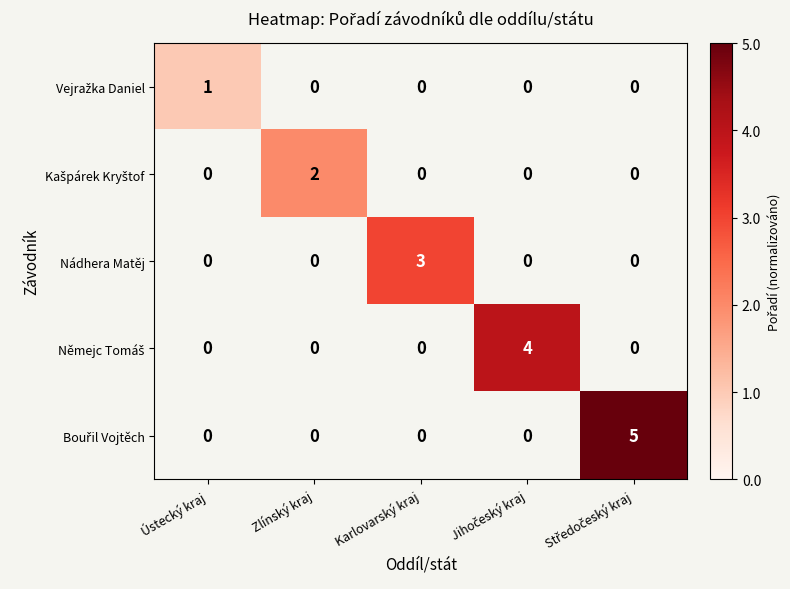

At which label does Bouřil Vojtěch reach its minimum?

Ústecký kraj